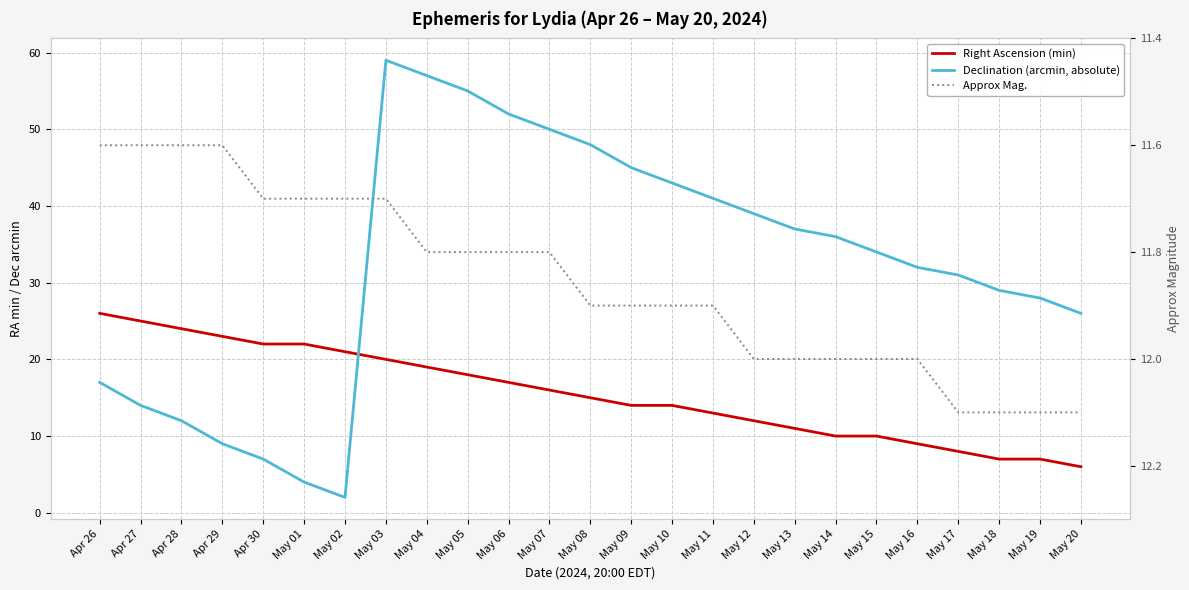

Which series has the largest range (max minus min)?

Declination (arcmin, absolute)